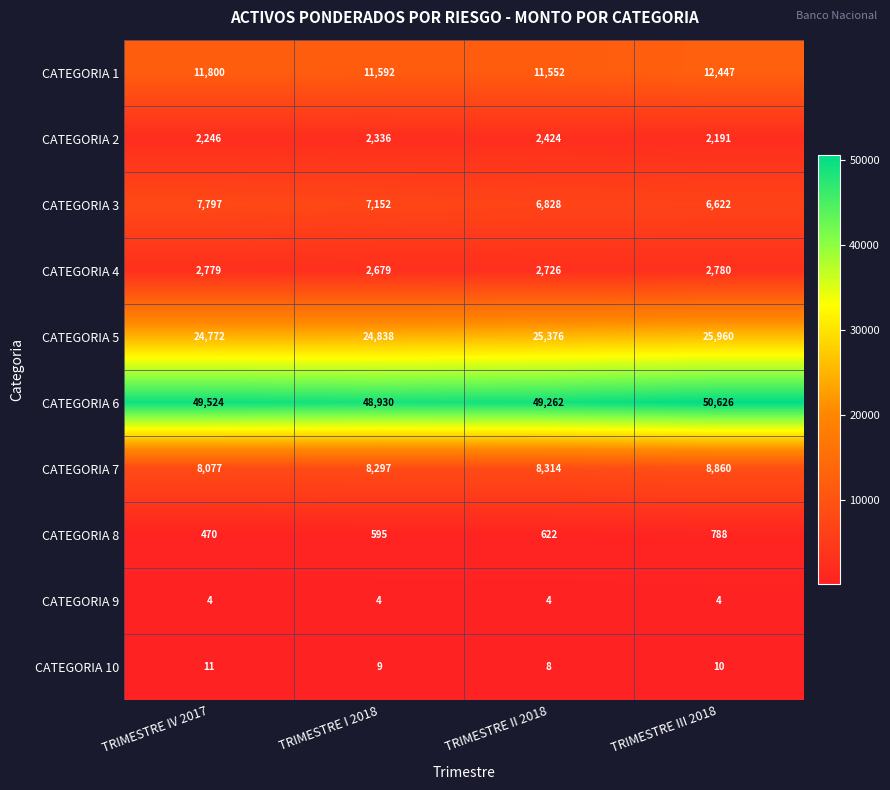

Which series changed the most between TRIMESTRE IV 2017 and TRIMESTRE III 2018?

CATEGORIA 5